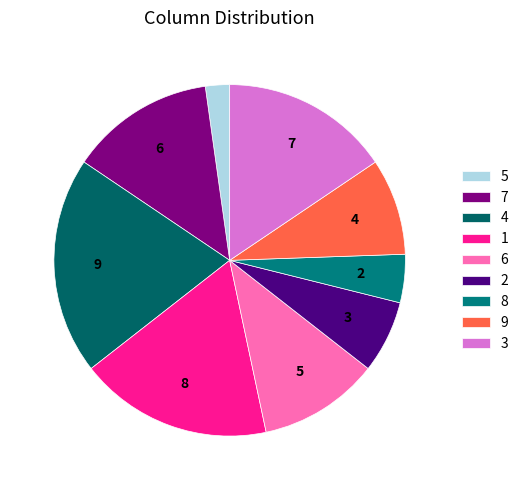

To the nearest percent, what is the difference between the largest and smallest slice percentages?

18%